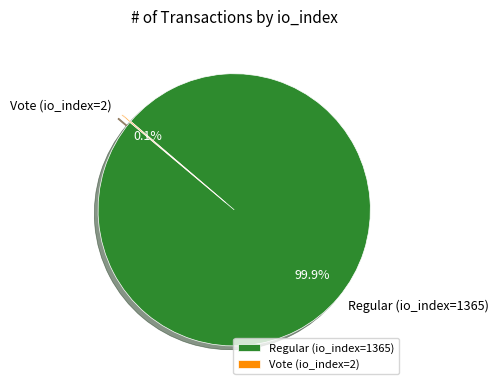

What percentage is NOT represented by Regular (io_index=1365)?

0.1%